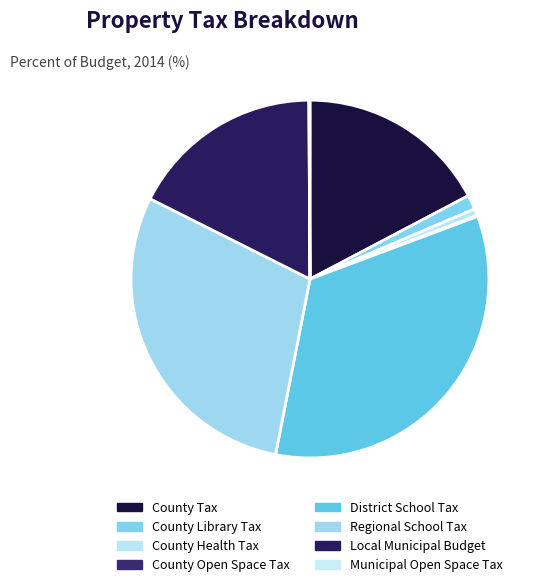

Which slice is the largest?

District School Tax